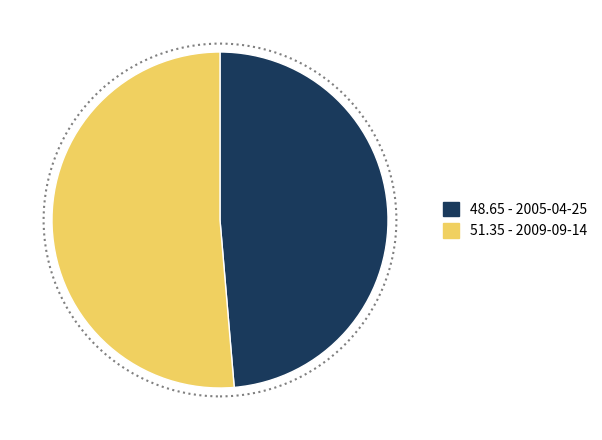

Do 48.65 - 2005-04-25 and 51.35 - 2009-09-14 together represent more than half of the pie?

Yes